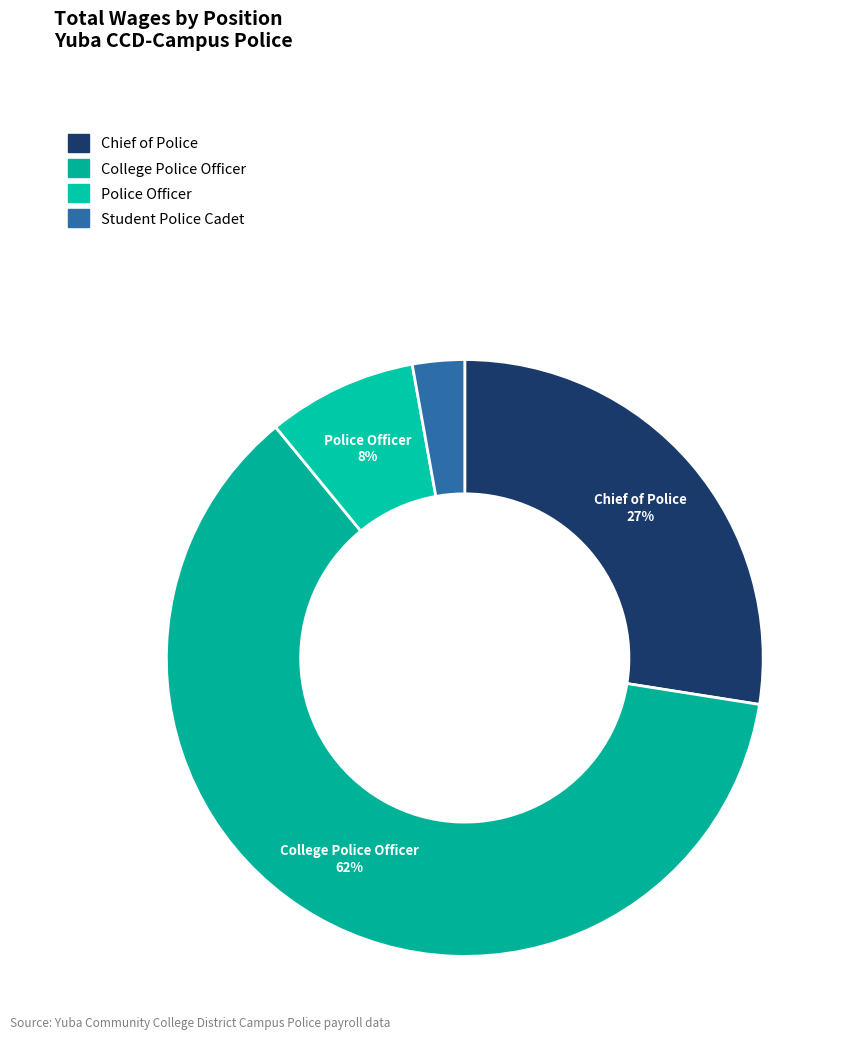

Count the number of slices in the pie.

4